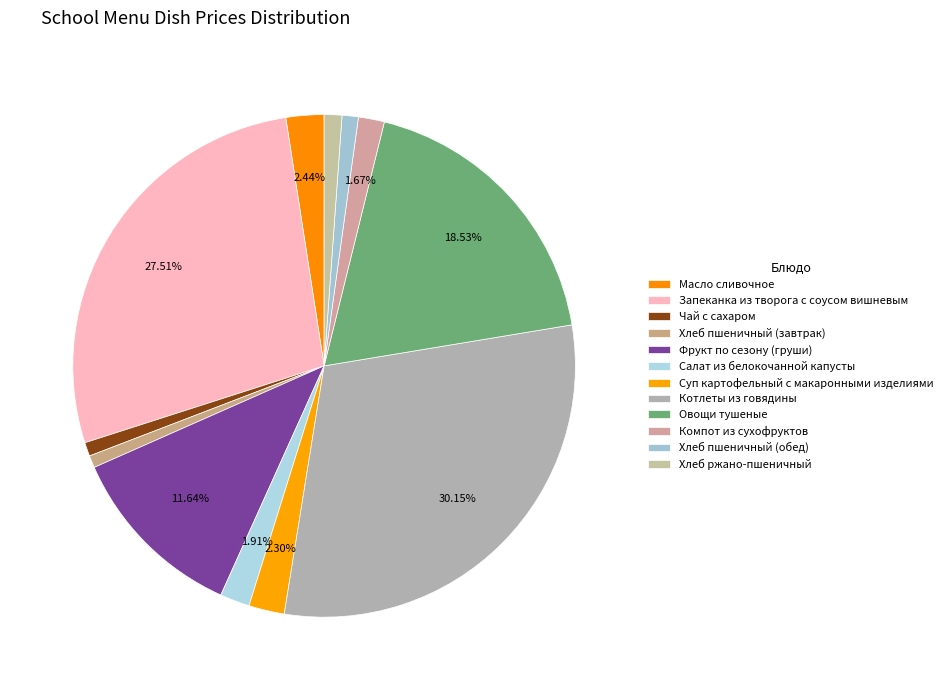

How many slices are in this pie chart?

12